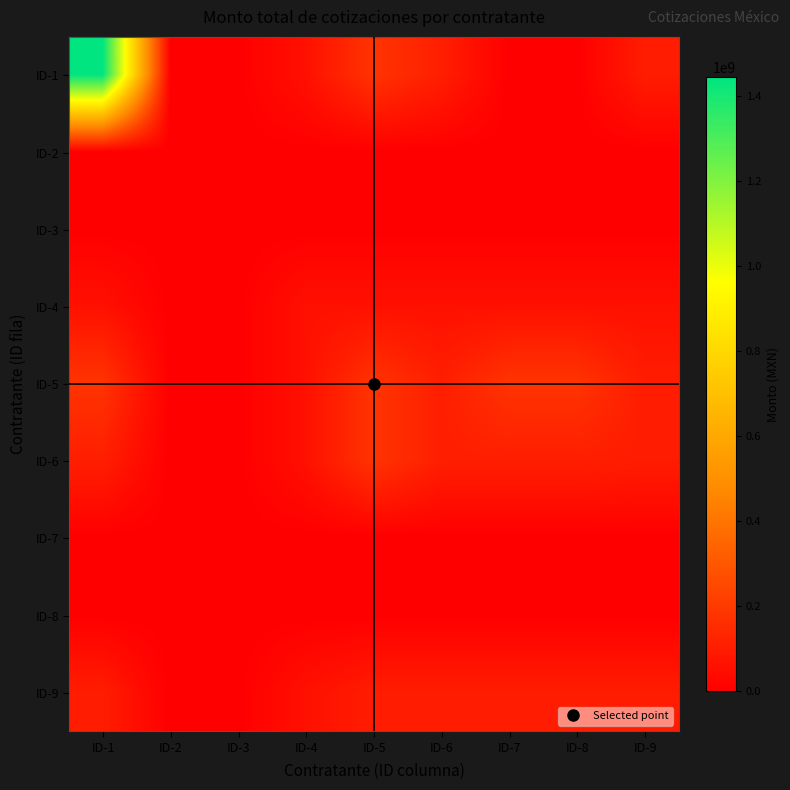

At how many categories does at least one series exceed 133569409?

4